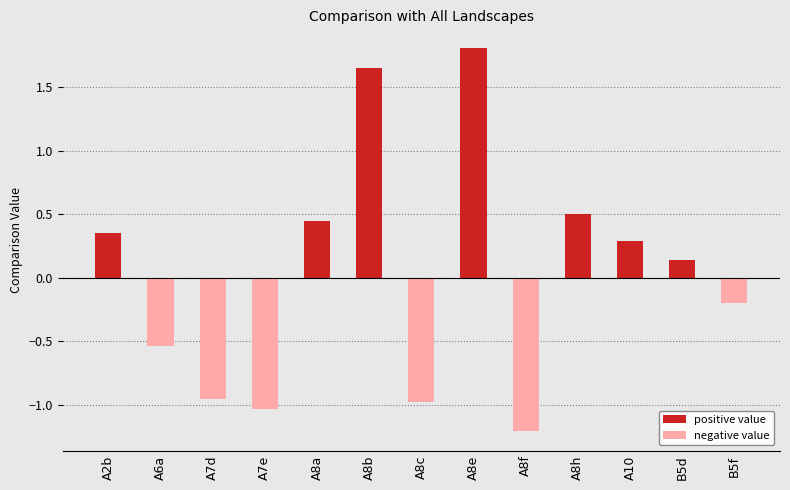

Does the chart contain any negative values?

Yes